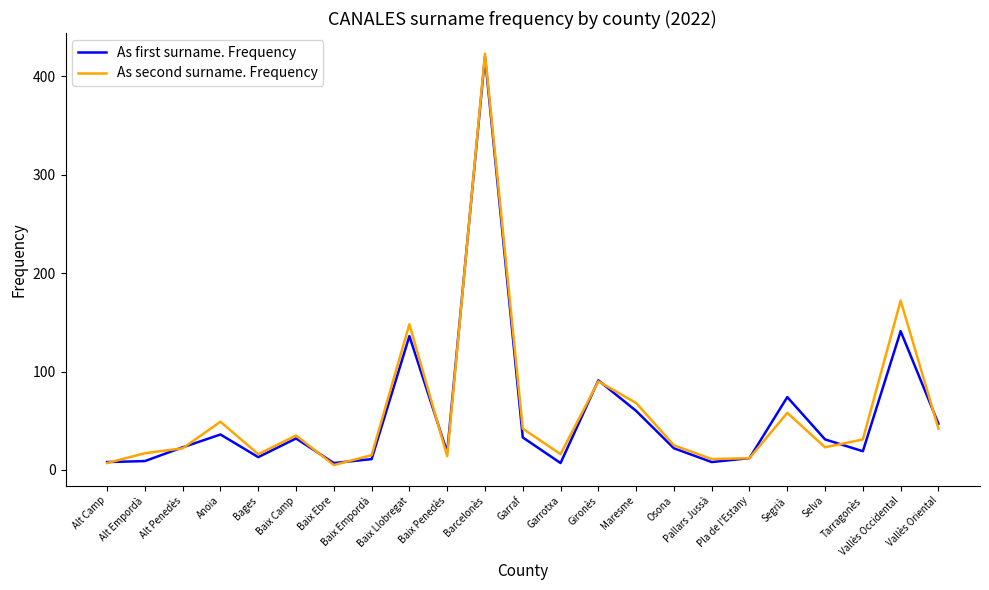

Between Tarragonès and Vallès Oriental, which series saw the biggest shift?

As first surname. Frequency